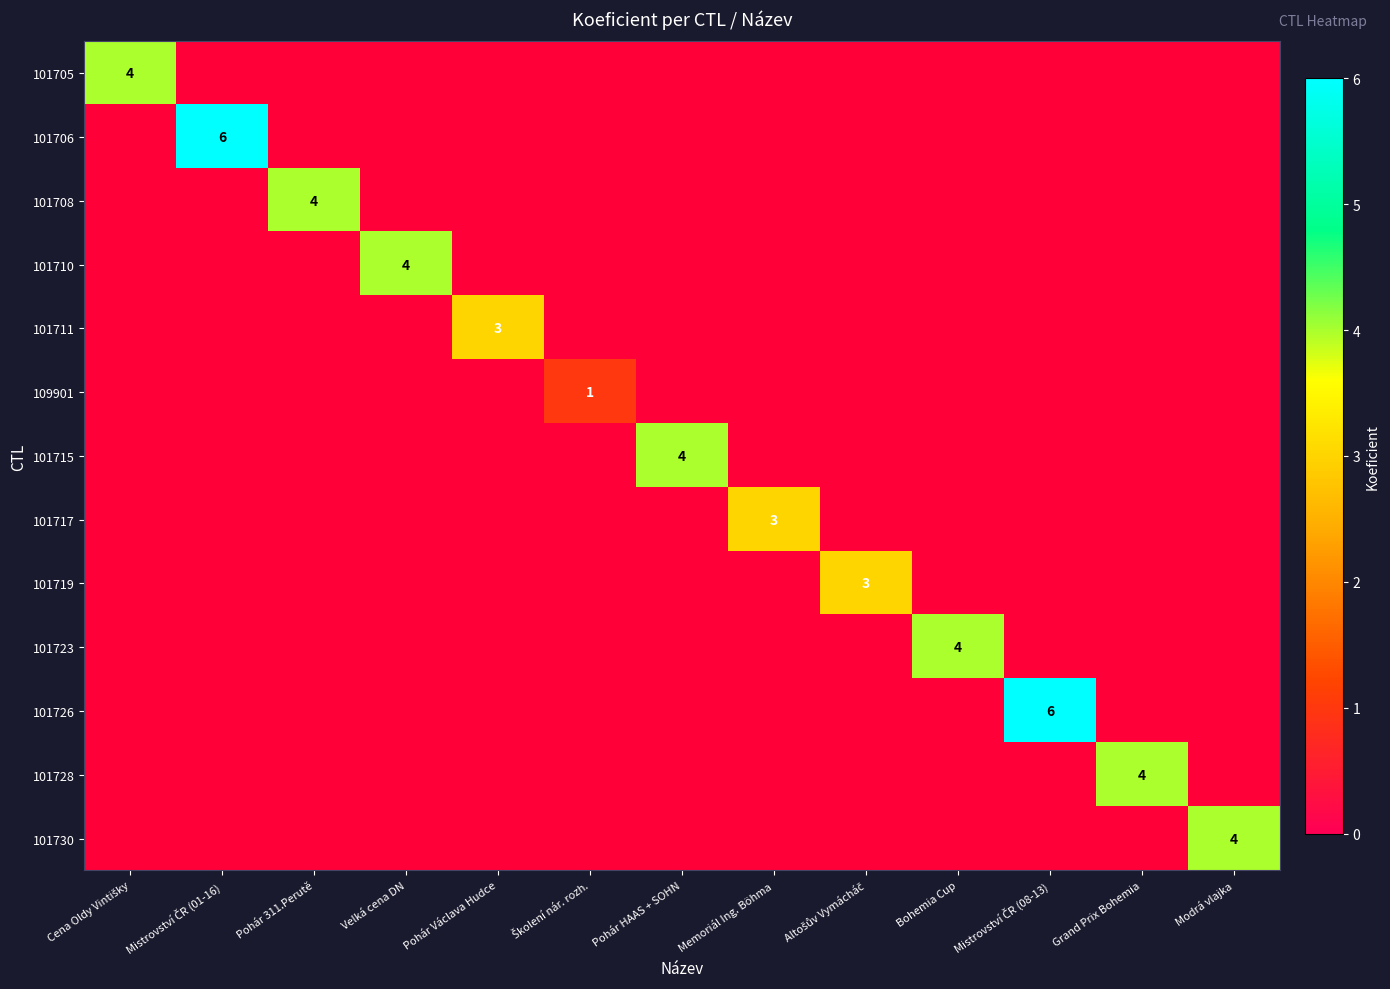

Which has a higher value, Mistrovství ČR (08-13) or Mistrovství ČR (01-16)?

Mistrovství ČR (08-13)